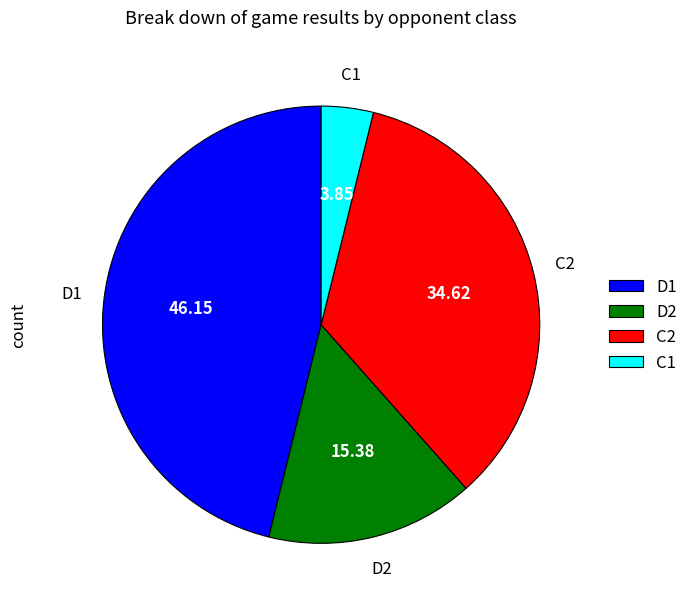

Does D2 account for over 50% of the chart?

No